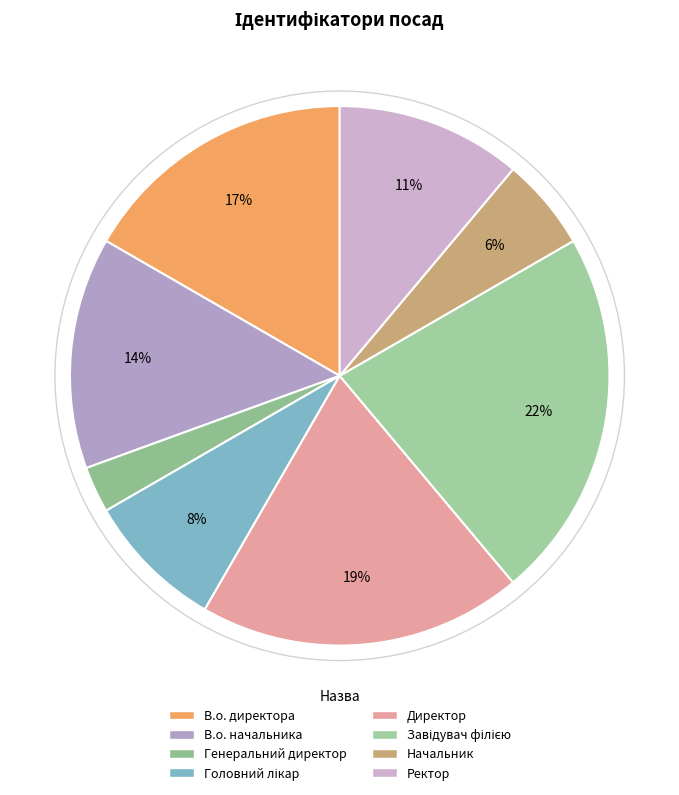

How many segments does this pie chart have?

8